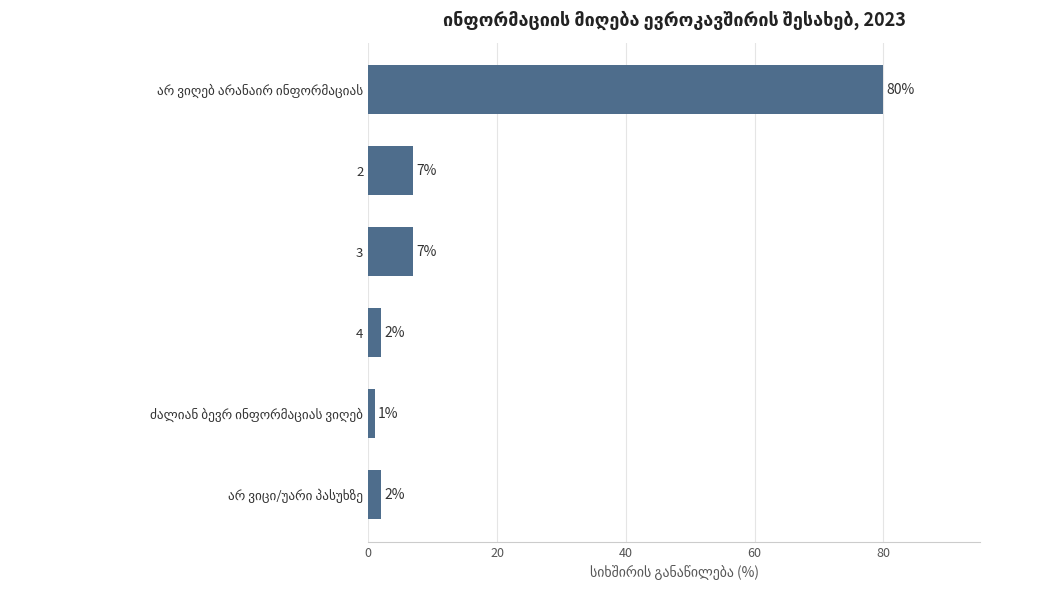

How many values are below 7?

3